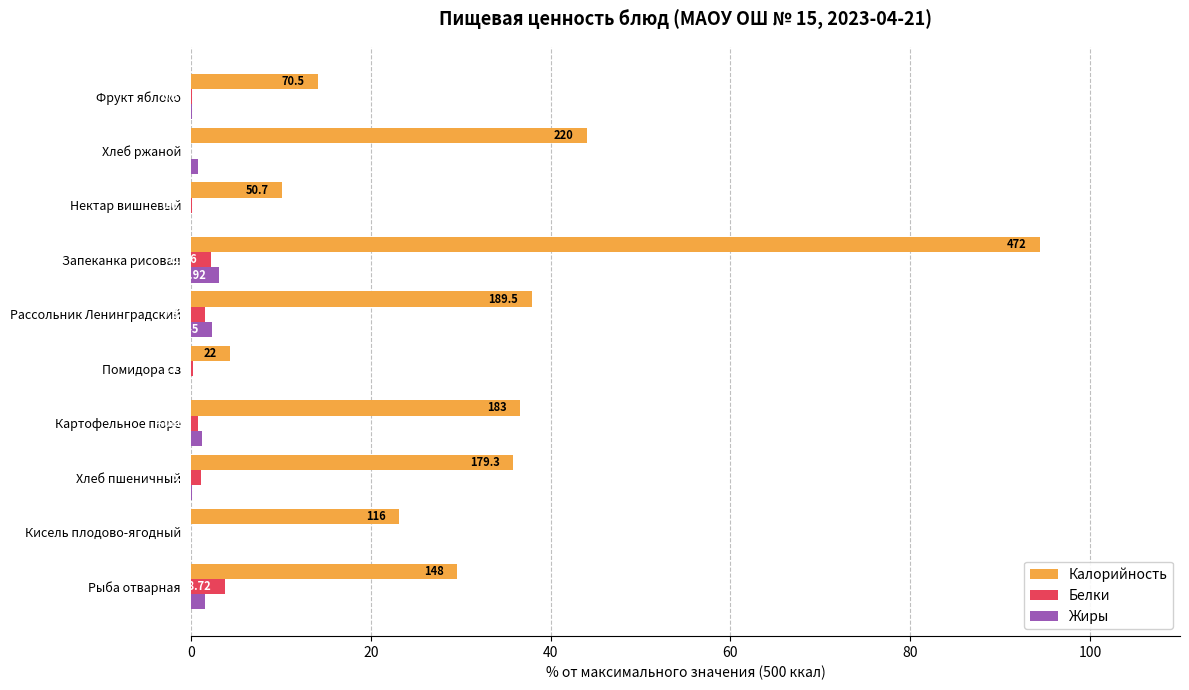

What are all the series names shown in the legend?

Калорийность, Белки, Жиры